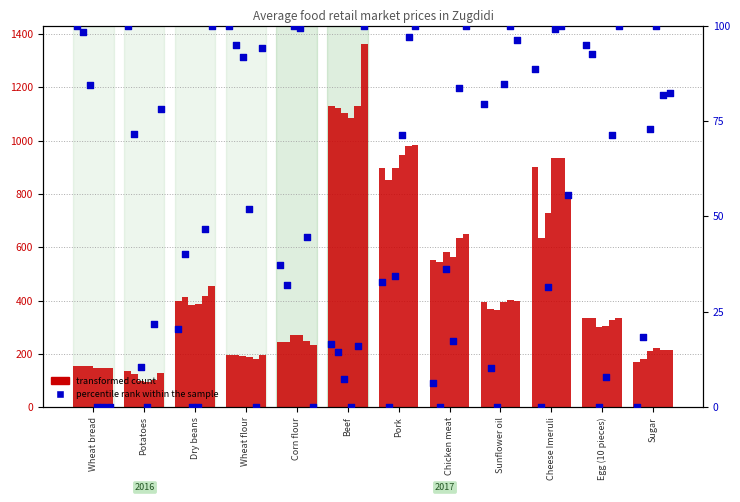

Which series has the largest Y range (max minus min)?

transformed count